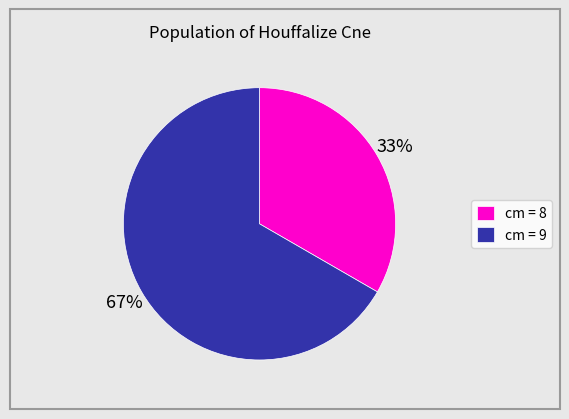

The cm = 9 slice represents 67% of the pie. True or false?

True